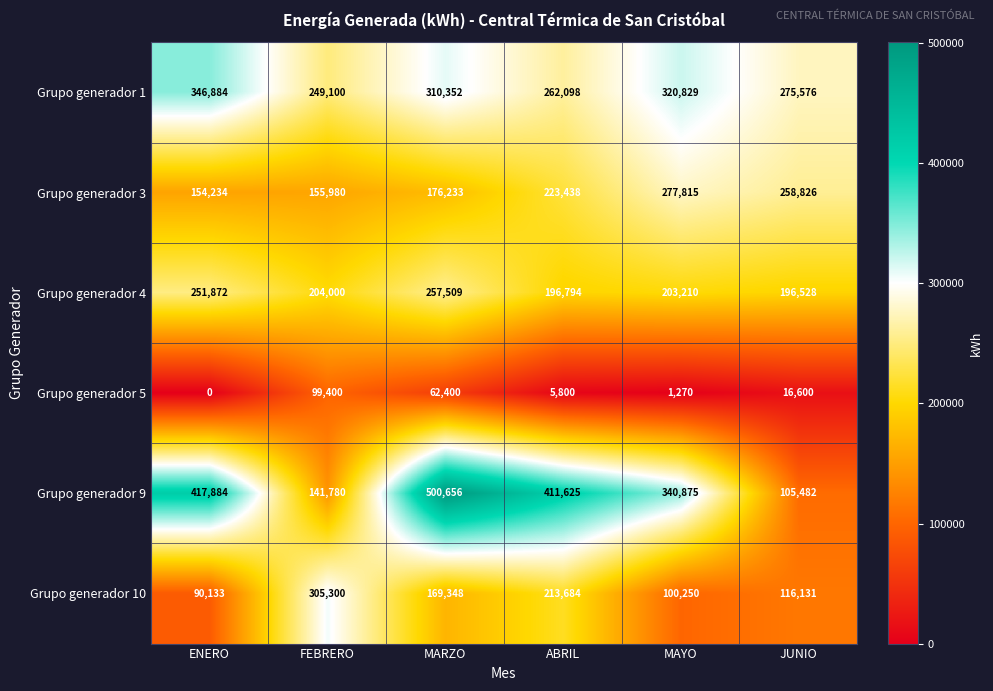

Which category has the lowest value in the Grupo generador 3 series?

ENERO